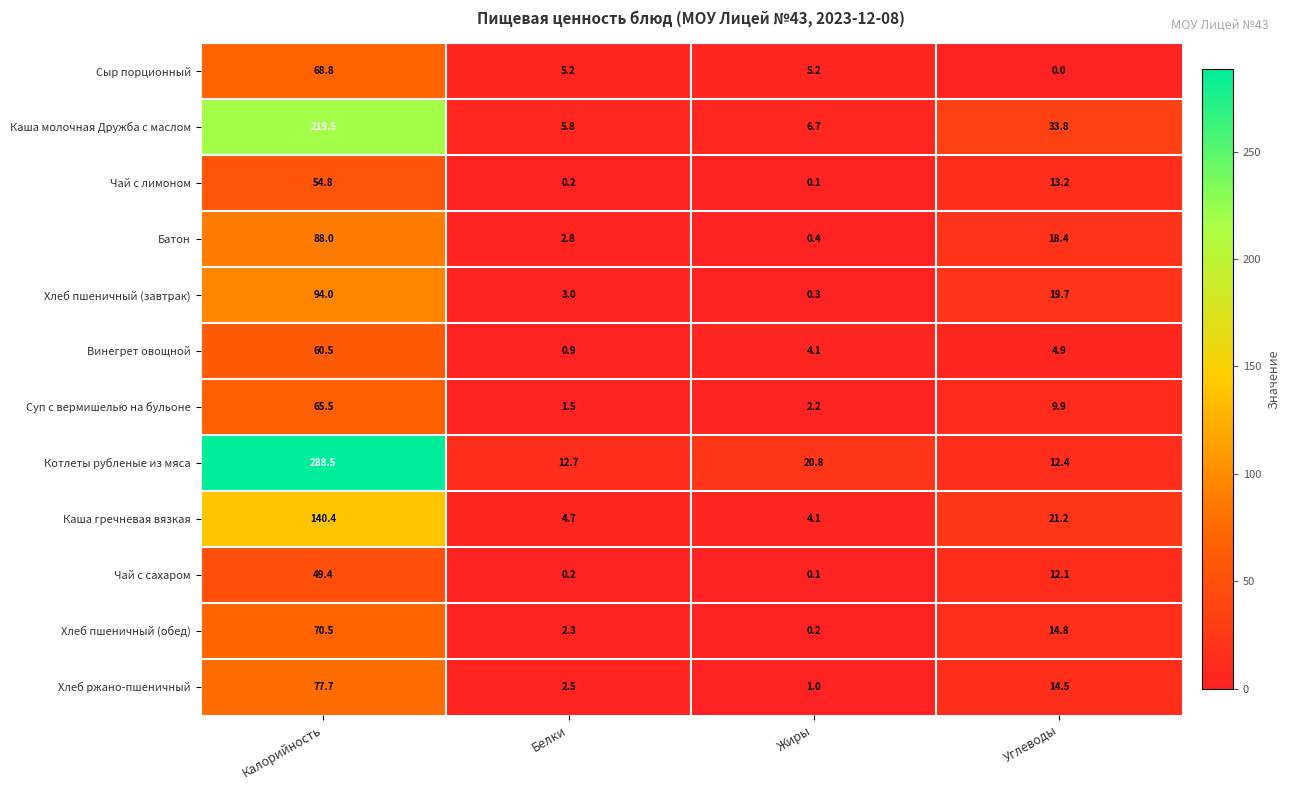

Where is Котлеты рубленые из мяса nearest to the value 150?

Жиры